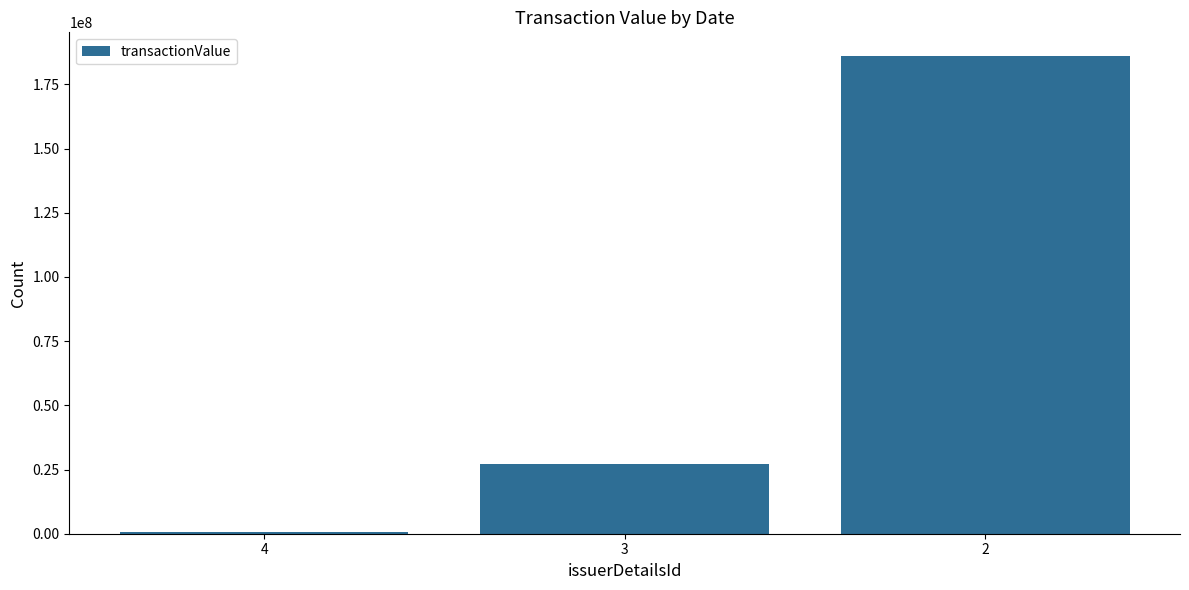

What is the difference between the maximum and second lowest values?

158671626